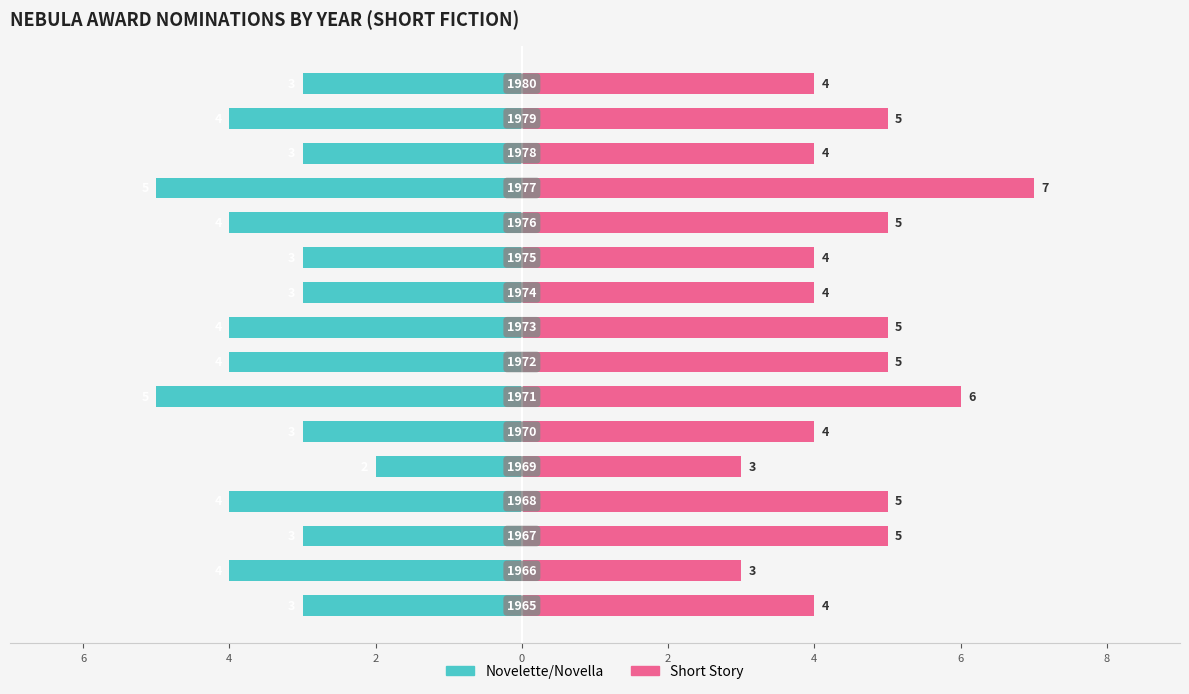

Reading right to left, extract all data points from this chart.

Novelette/Novella: -3	-4	-3	-5	-4	-3	-3	-4	-4	-5	-3	-2	-4	-3	-4	-3
Short Story: 4	5	4	7	5	4	4	5	5	6	4	3	5	5	3	4